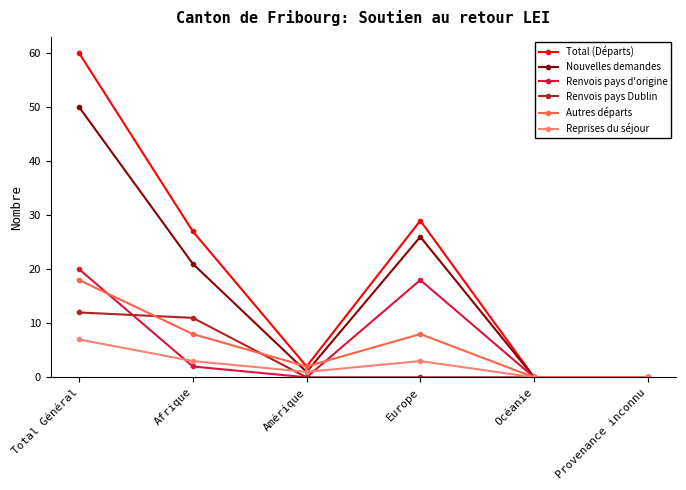

Where is the first local maximum for Renvois pays d'origine?

Europe